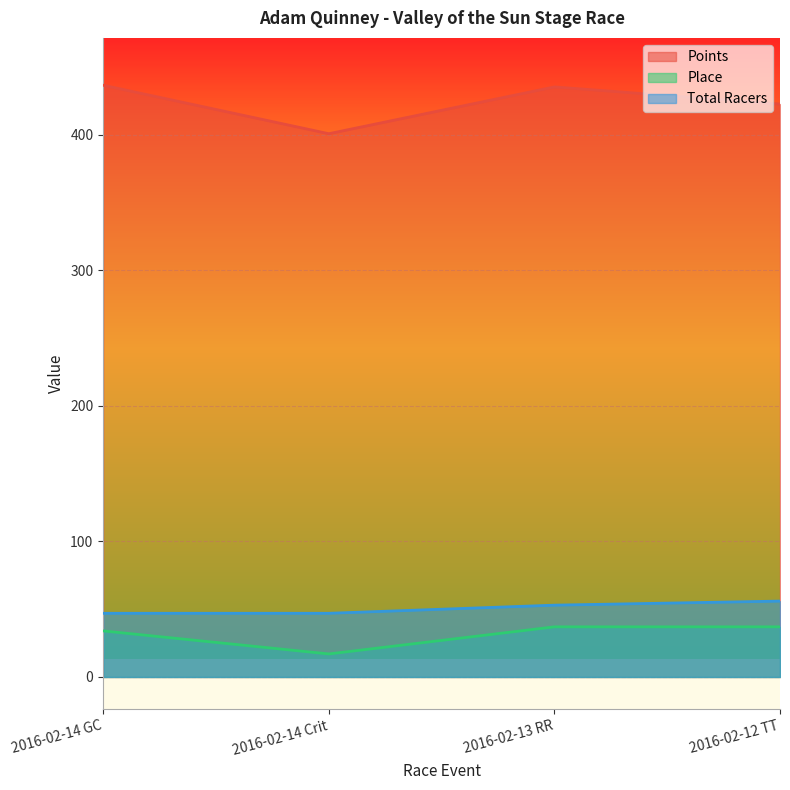

What position from the right is 2016-02-14 GC?

4